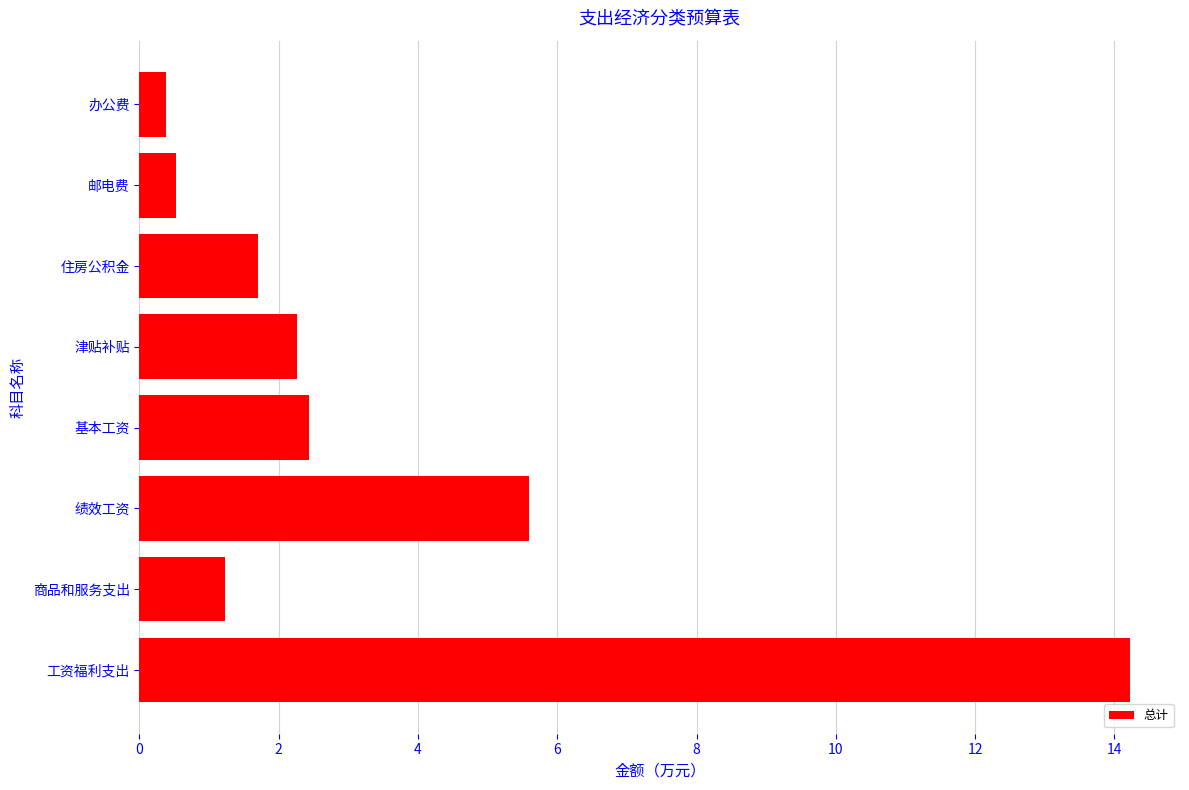

True or false: the data shows 2.3 at 津贴补贴.

True